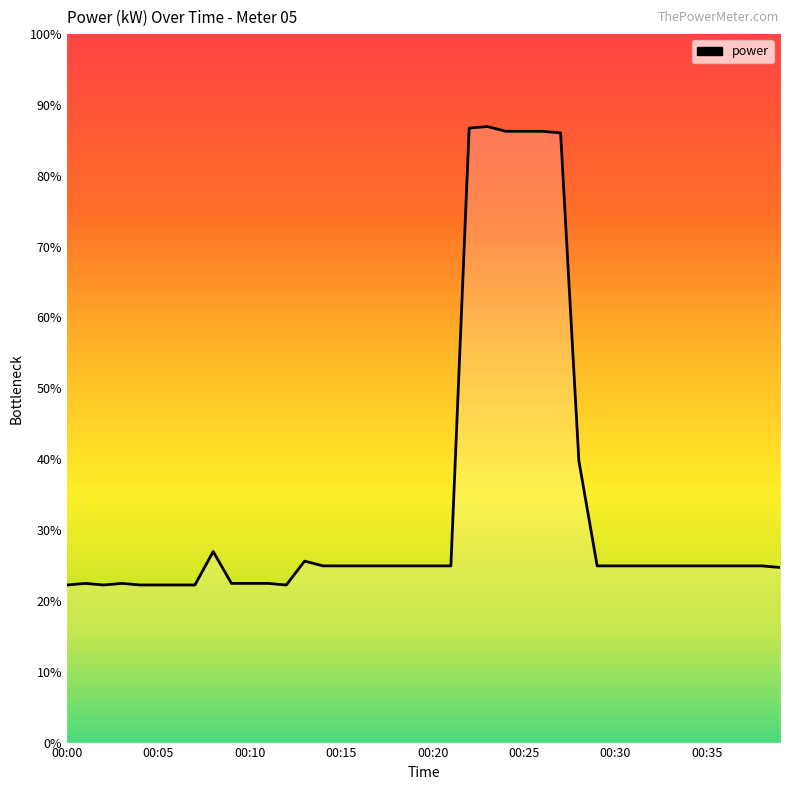

Does the chart display data point markers on the line(s)?

No